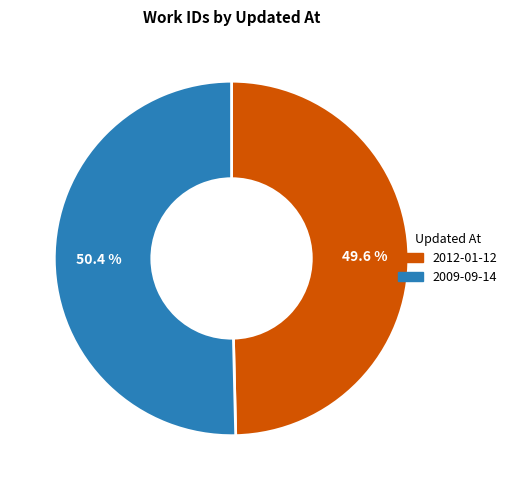

How many slices are in this pie chart?

2